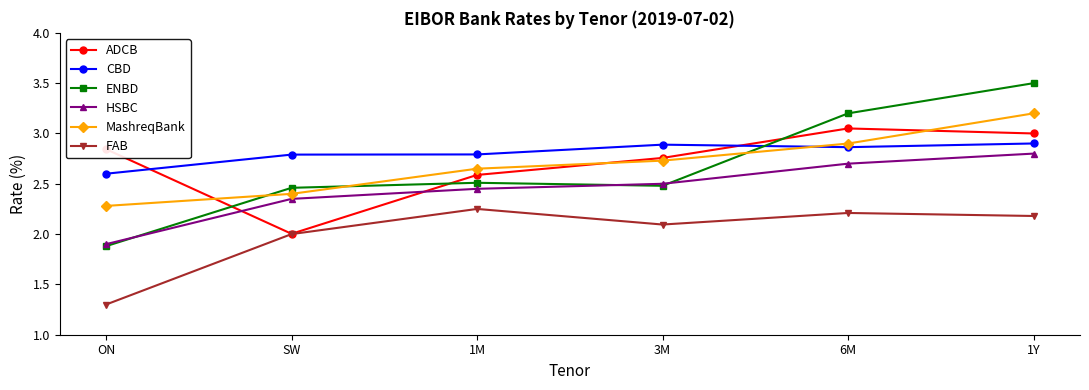

What is the label of the 4th point from the left?

3M